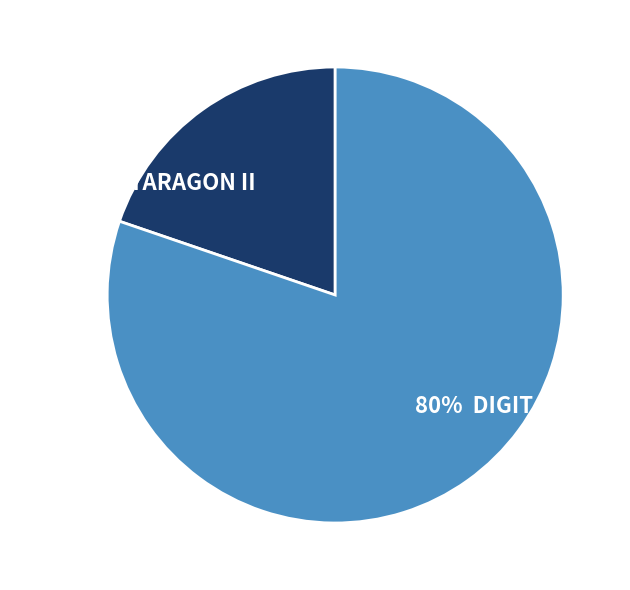

Is there a majority slice in this chart?

Yes